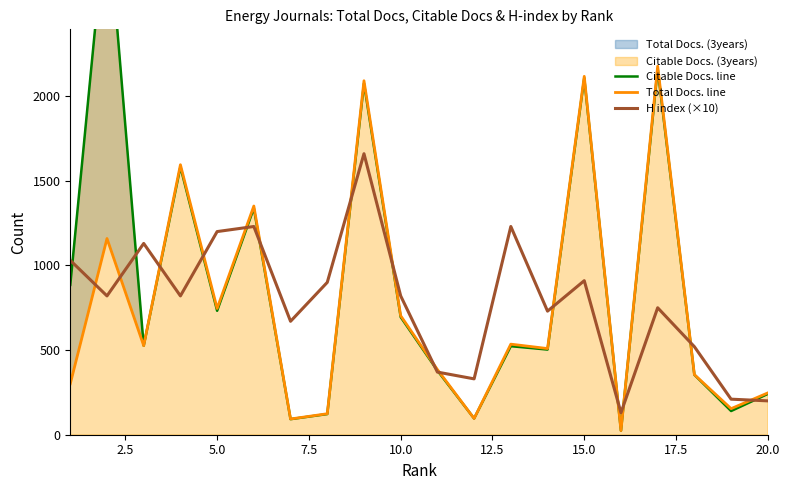

What is the value of the Total Docs. line point at the 2nd from the left?

1159